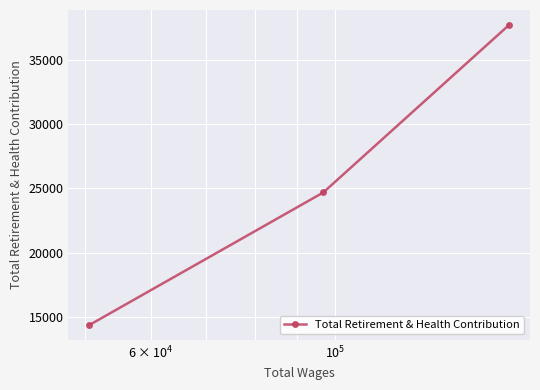

What is the sum of all values?

76761